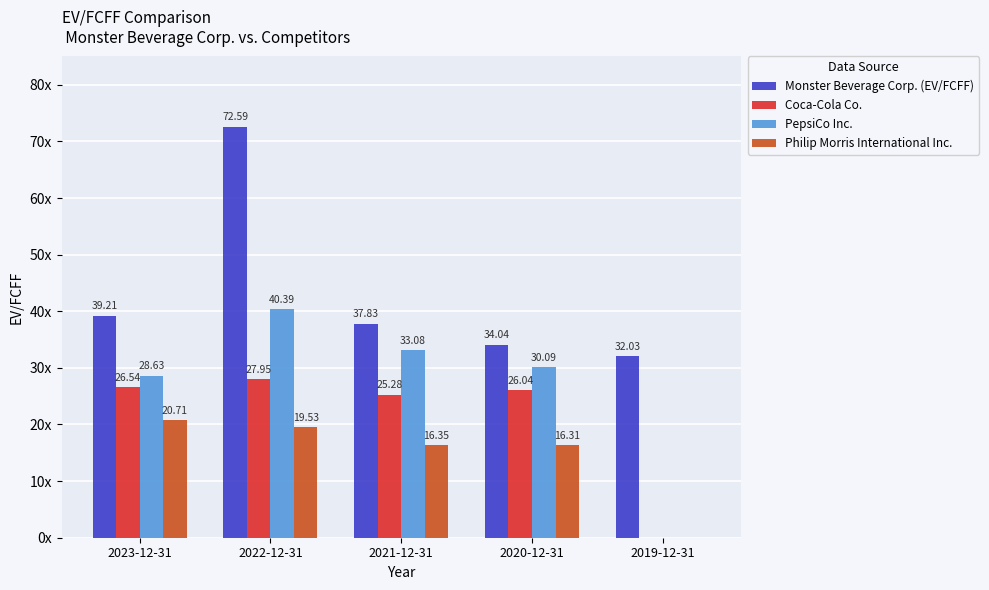

Are the bars horizontal?

No